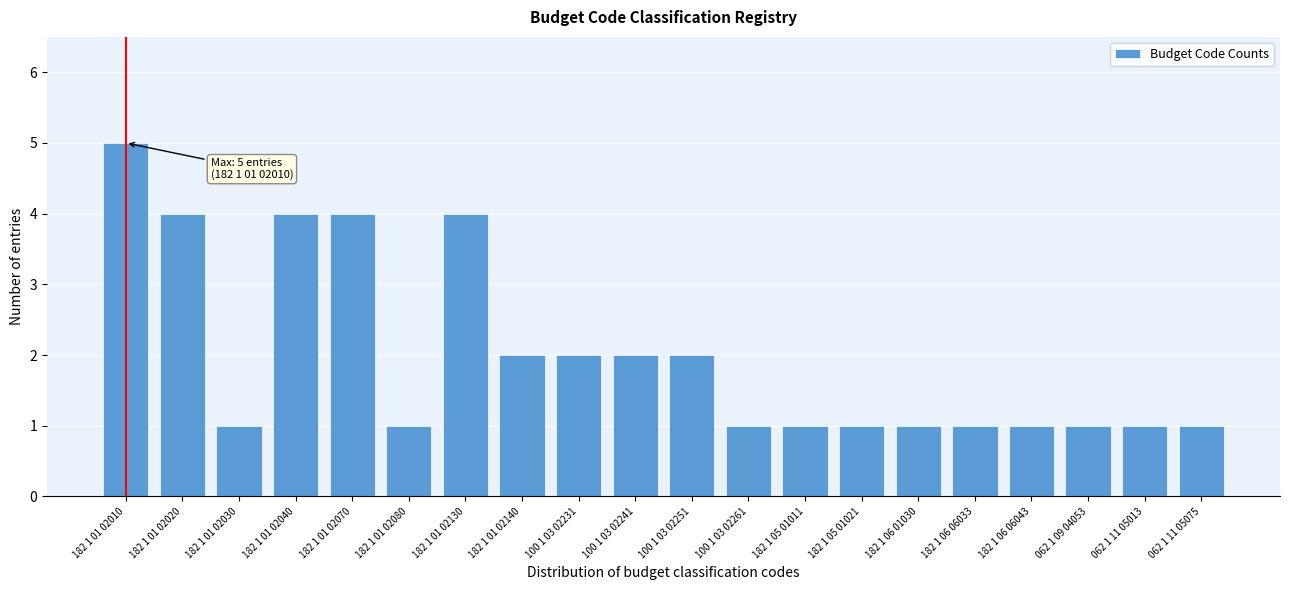

Reading right to left, what are all the values shown in this chart?

1	1	1	1	1	1	1	1	1	2	2	2	2	4	1	4	4	1	4	5